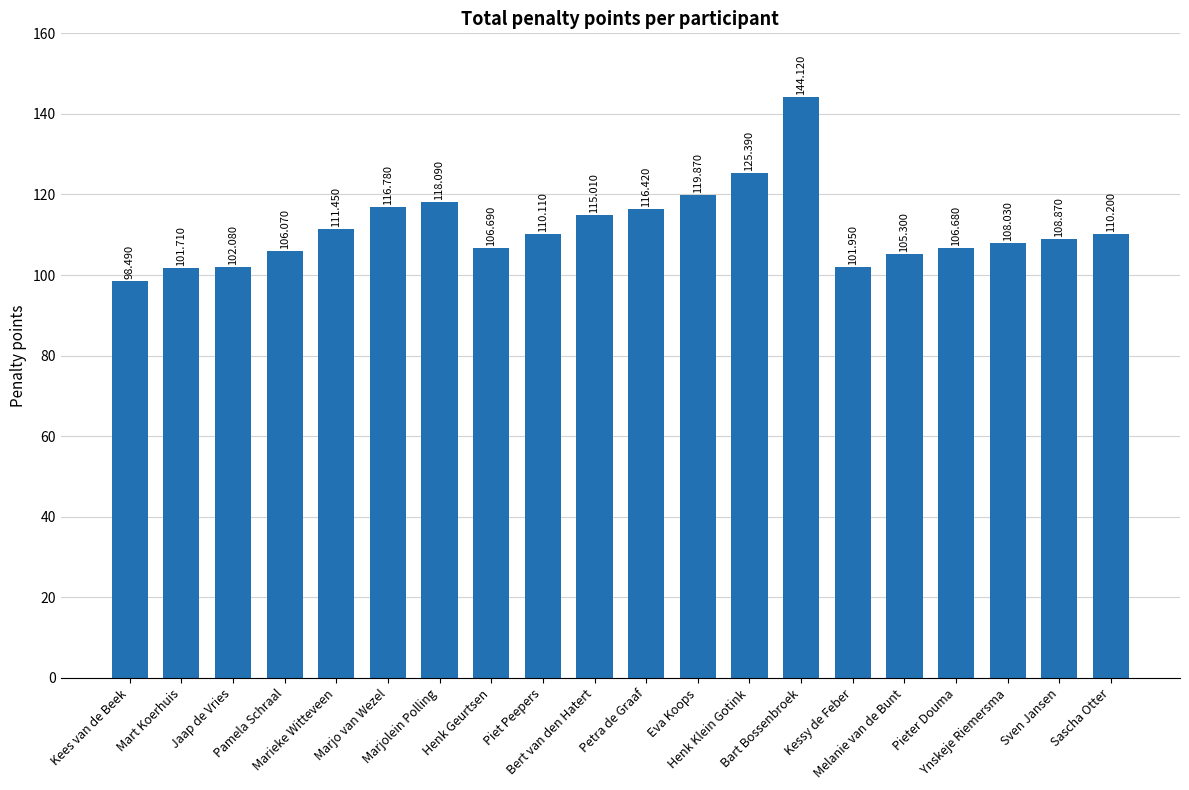

What is the smallest value displayed?

98.5